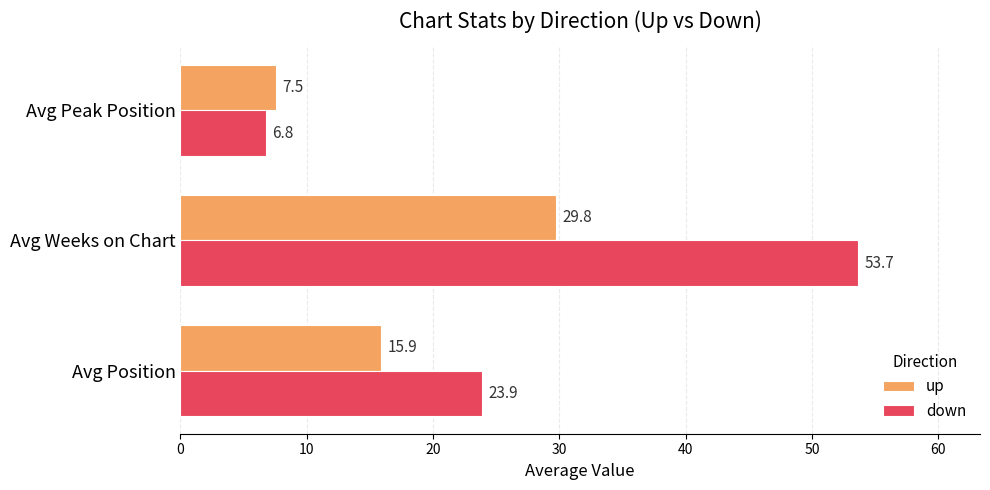

True or false: up has a value of 15.9 at Avg Position.

True